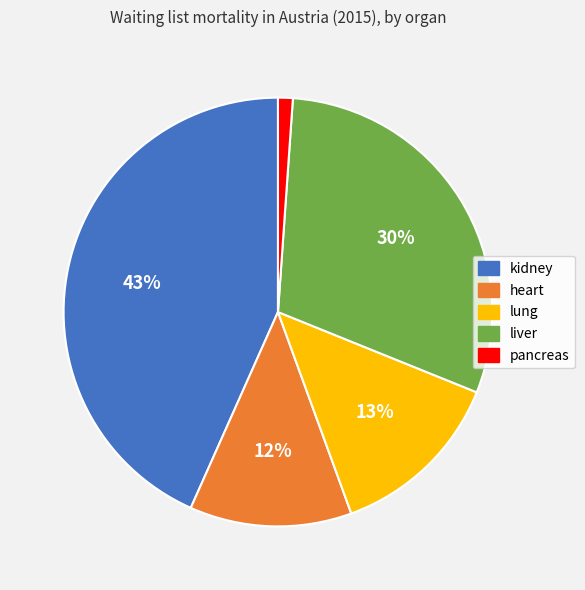

Is there a majority slice in this chart?

No